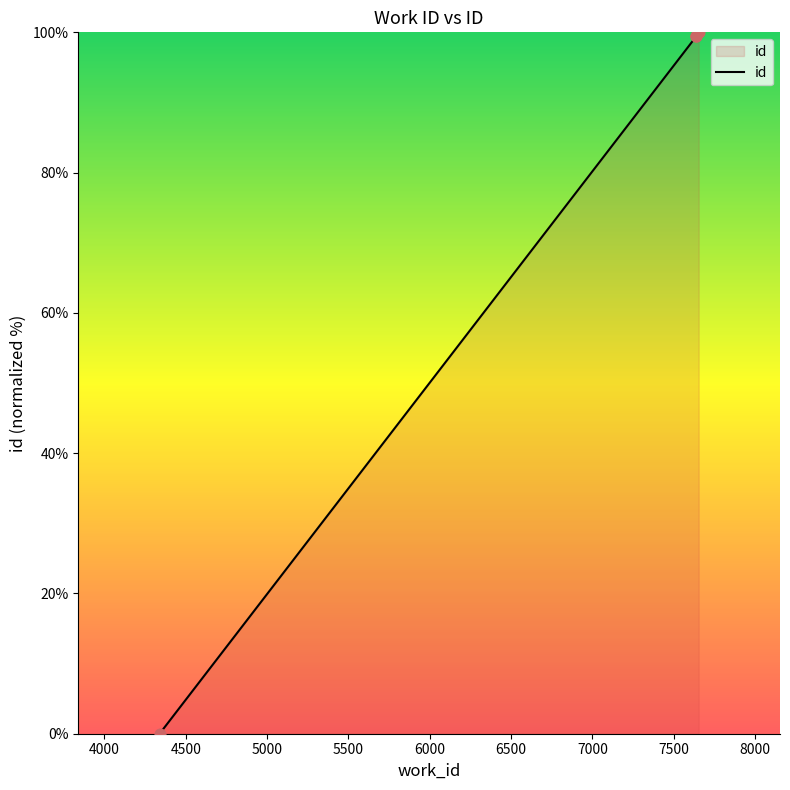

What is the change in value from 4000 to 5000?

+0.6